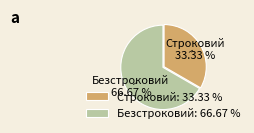

True or false: Безстроковий accounts for 67% of the total.

True